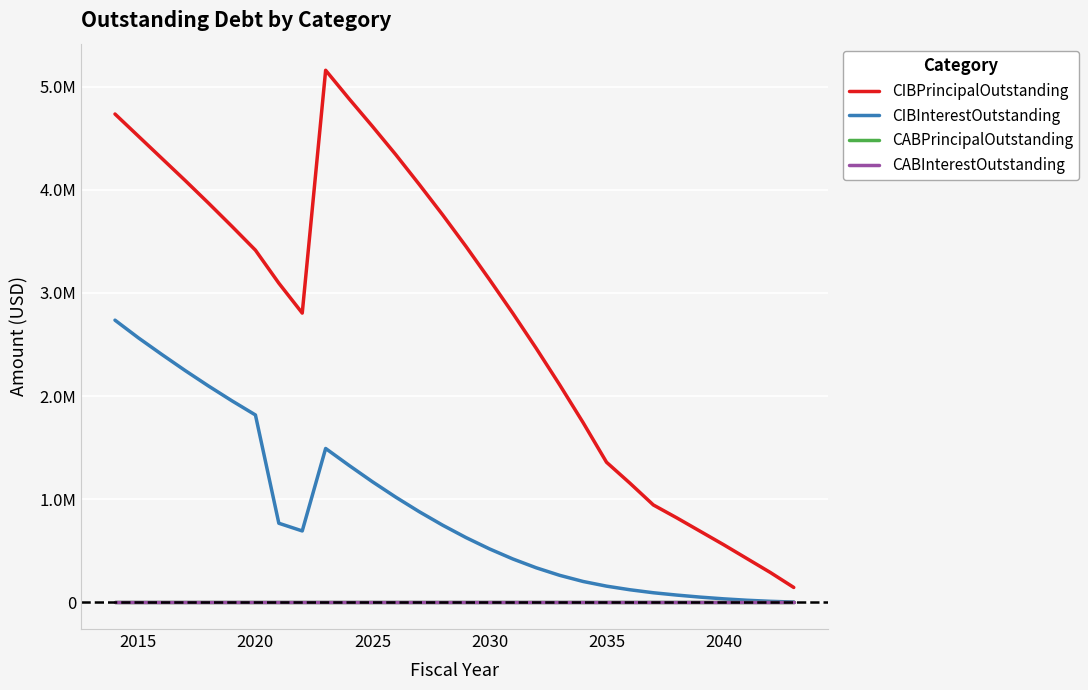

Is this an area chart (filled region under the line)?

No